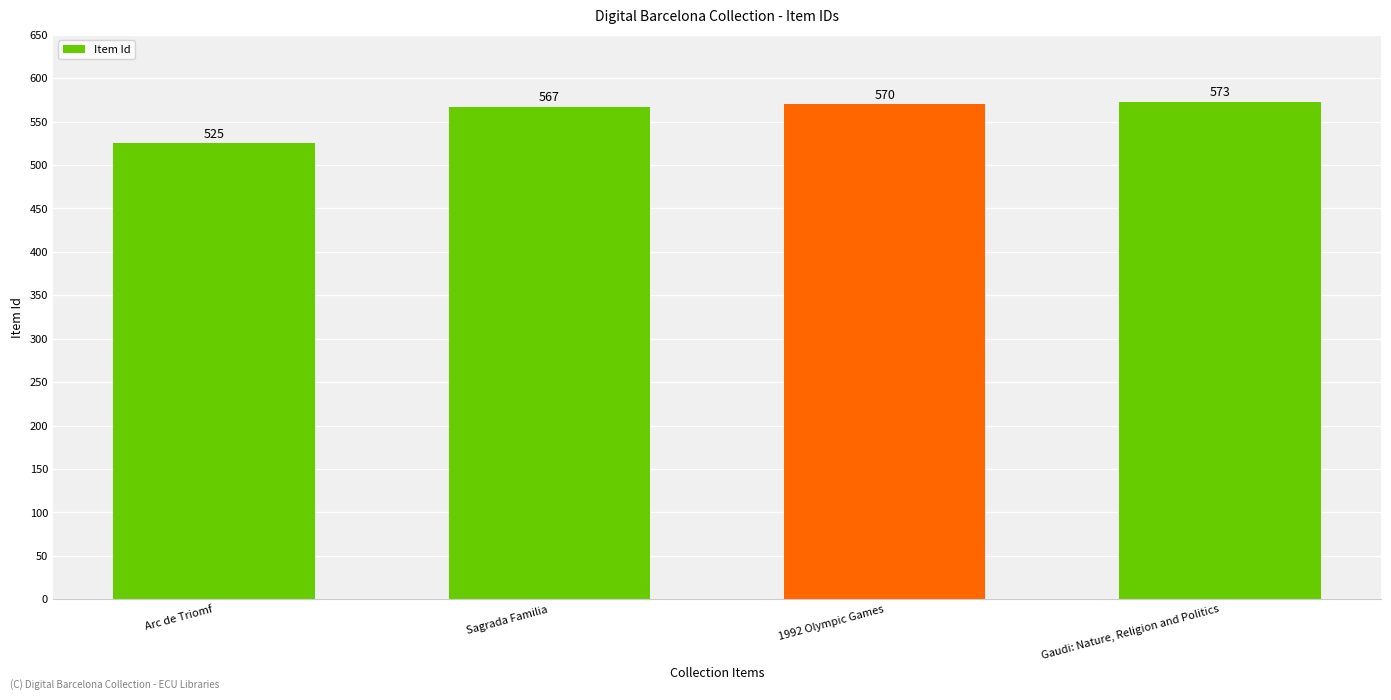

Where is the data nearest to the value 549?

Sagrada Familia